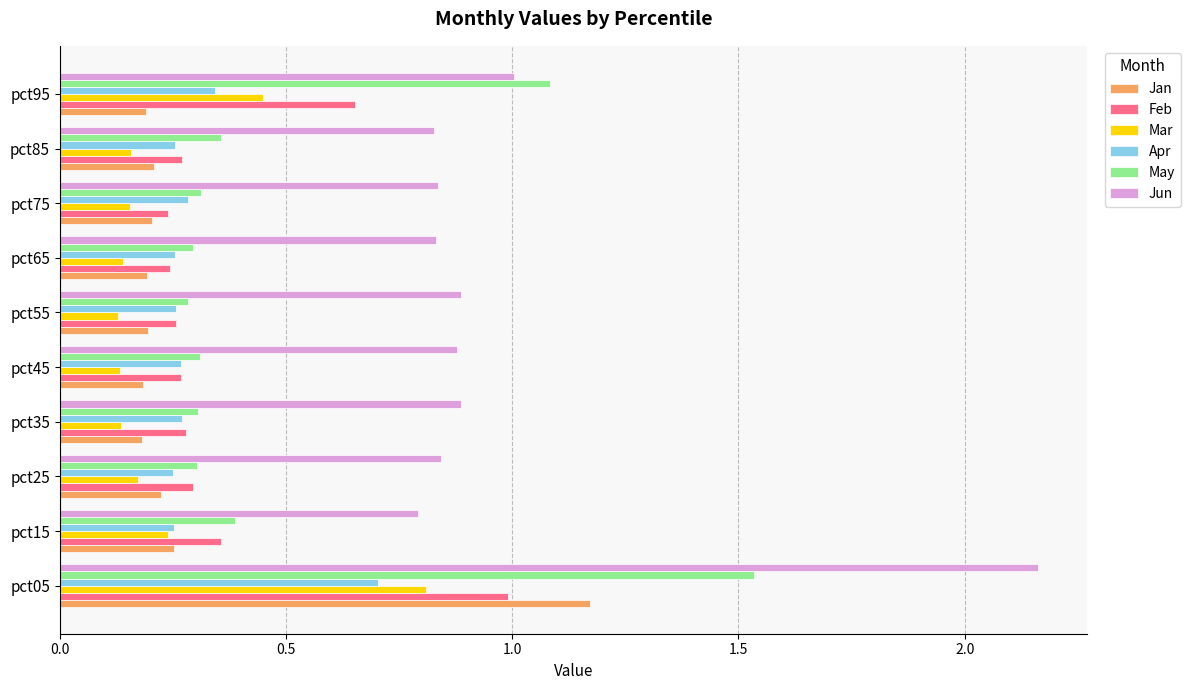

What is the sum of all Jun values?

9.9